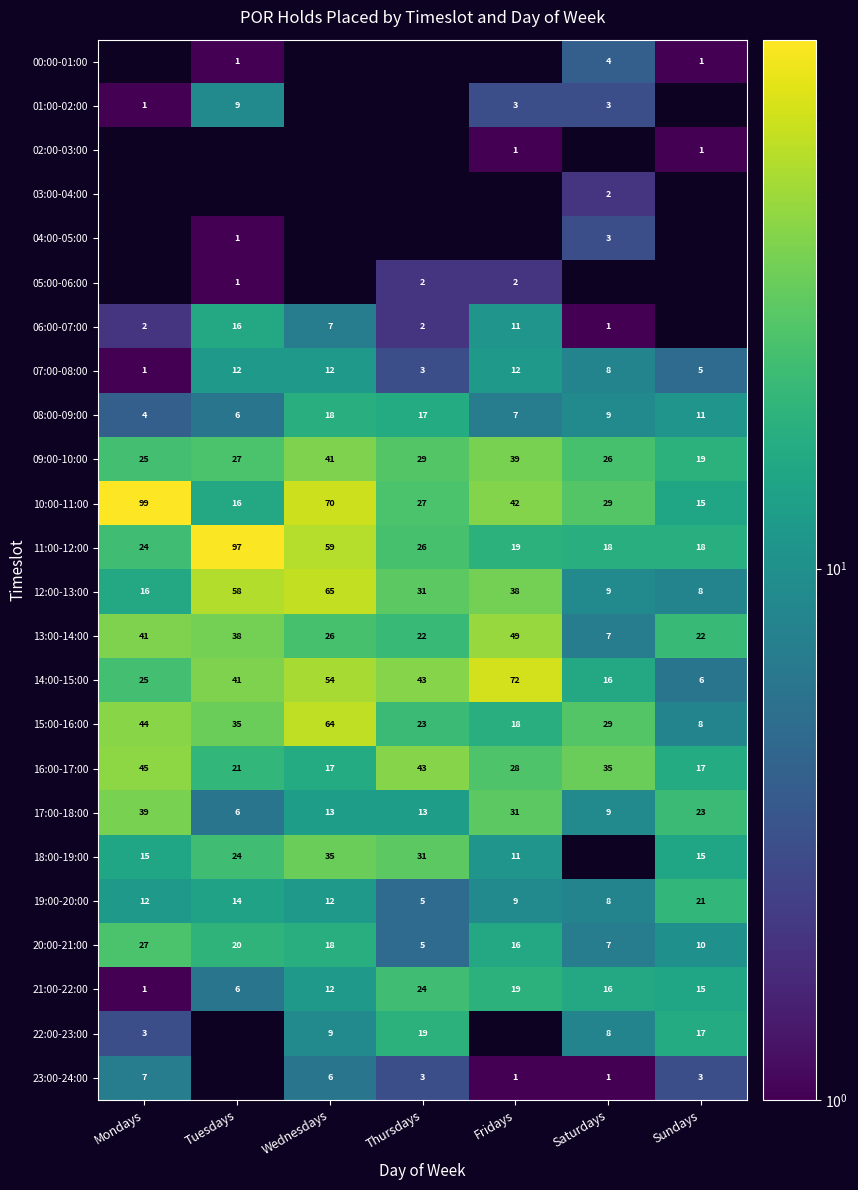

The value of 20:00-21:00 at Tuesdays is 20. True or false?

True